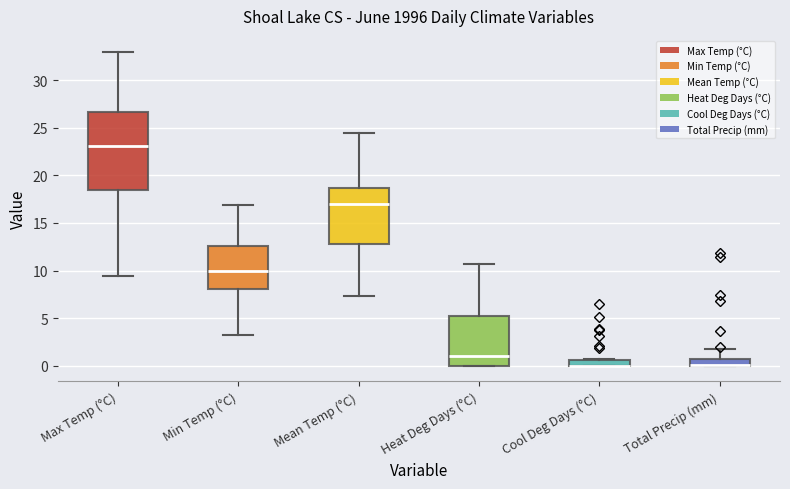

Which box is the tallest, from its lower edge to its upper edge?

Max Temp (°C)